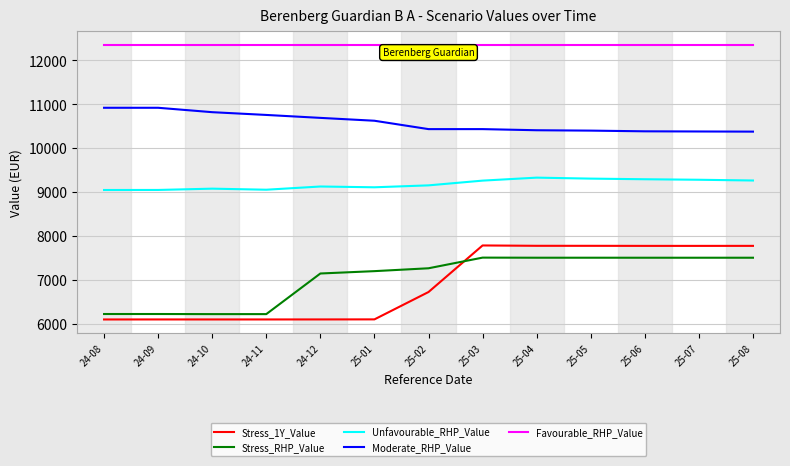

The value of Stress_1Y_Value at 25-02 is 2677.6. True or false?

False